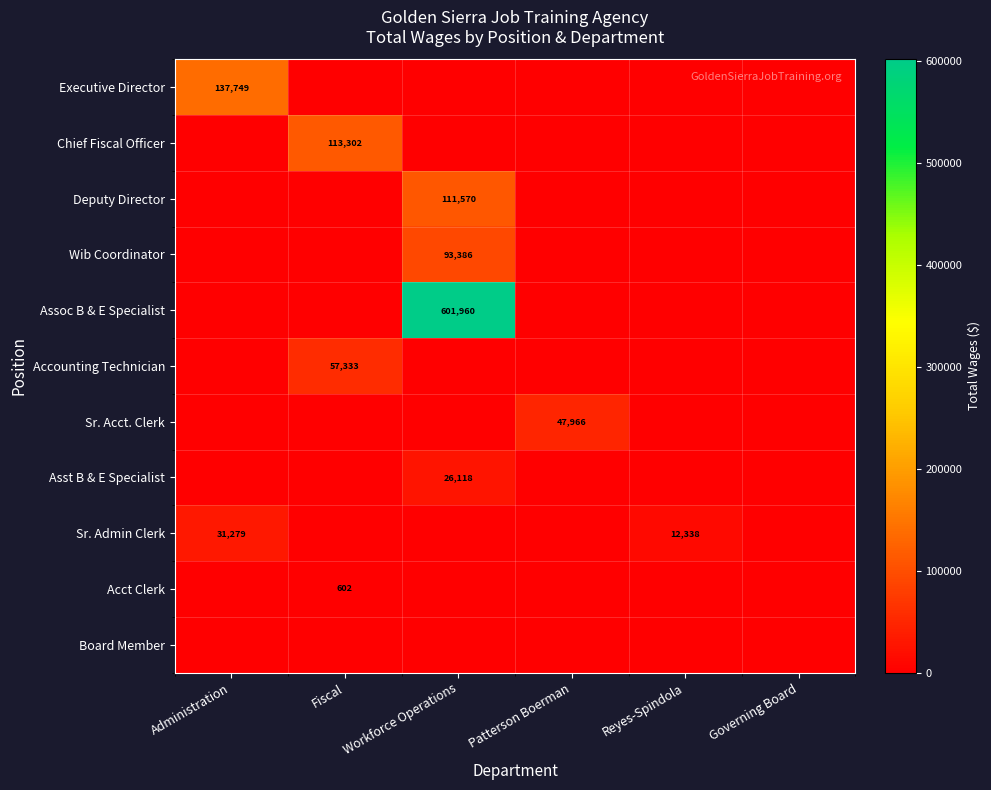

What is the total value across all series at Reyes-Spindola?

12338